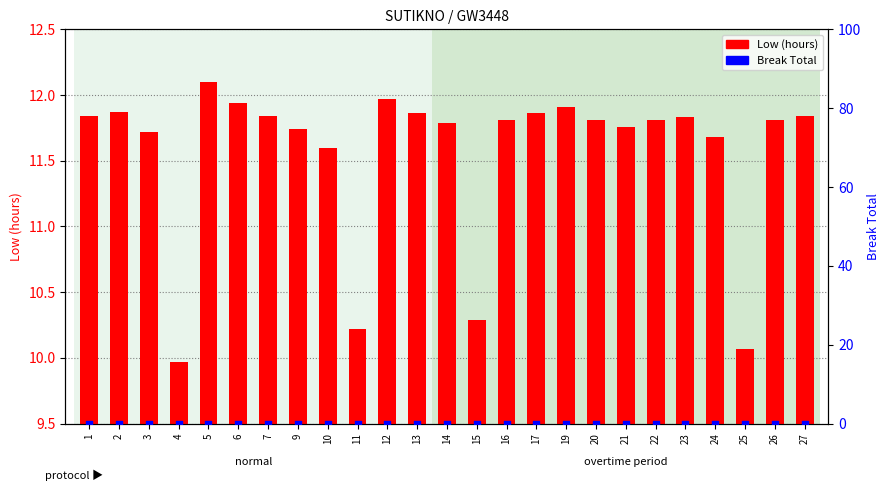

Which series contains the highest Y value?

Low